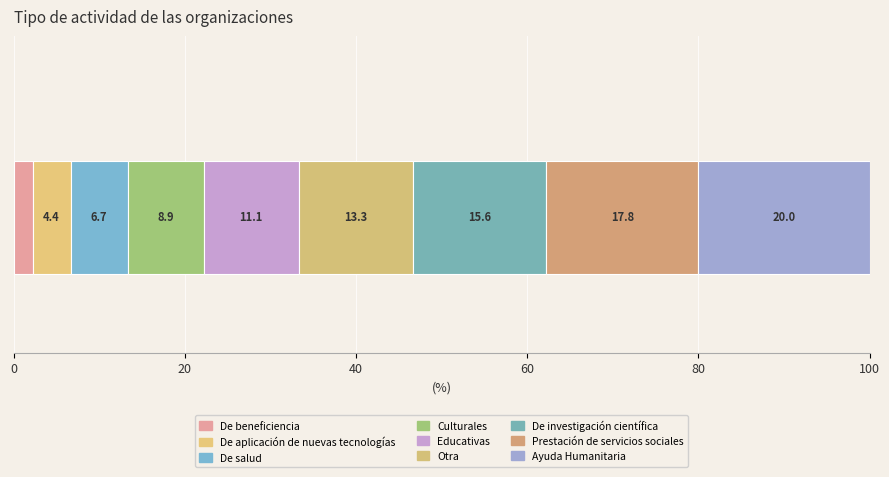

How many categories are shown in the chart?

1